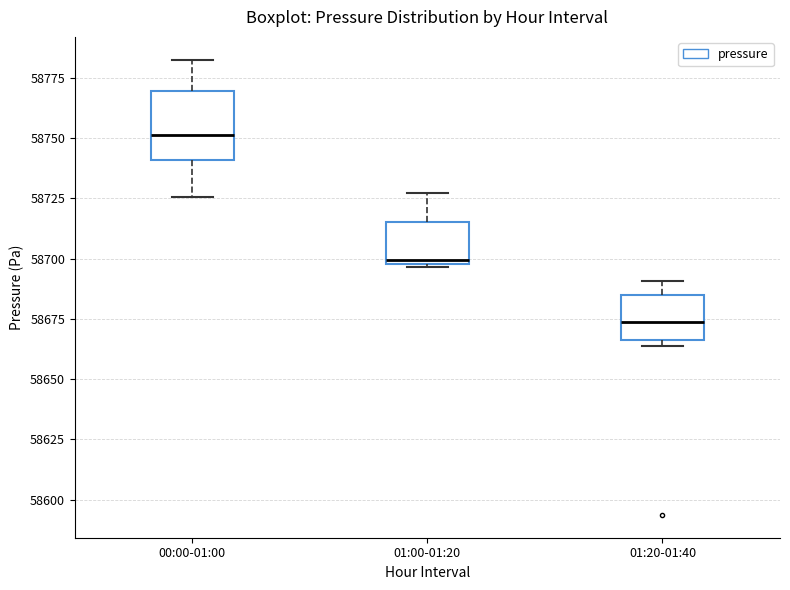

Which box has the highest median line?

00:00-01:00